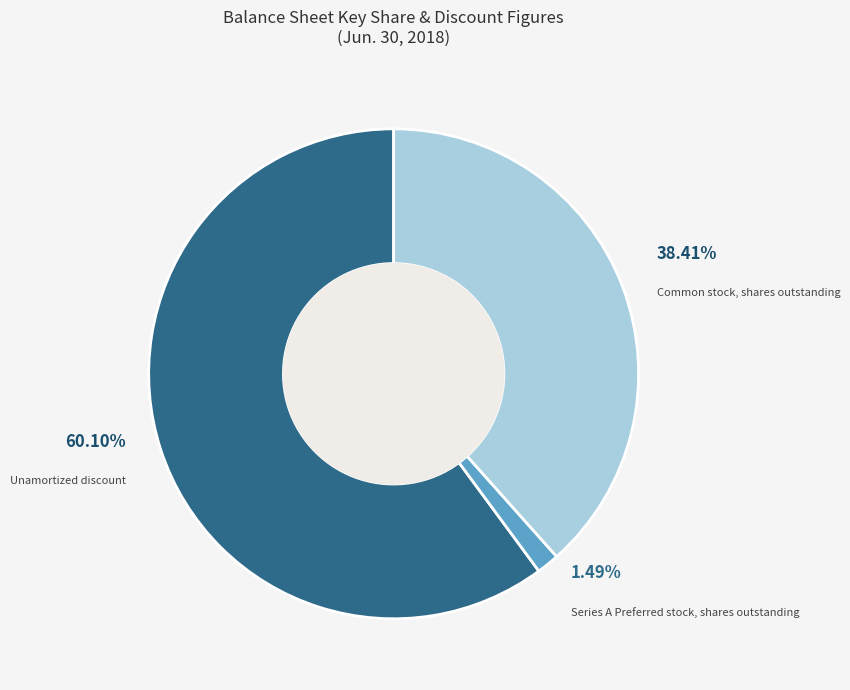

Count the number of slices in the pie.

3